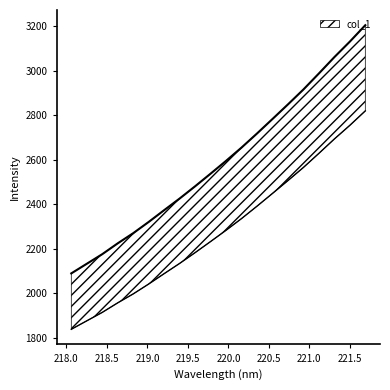

What is the change in value from 218.442 to 219.9712?

+418.8